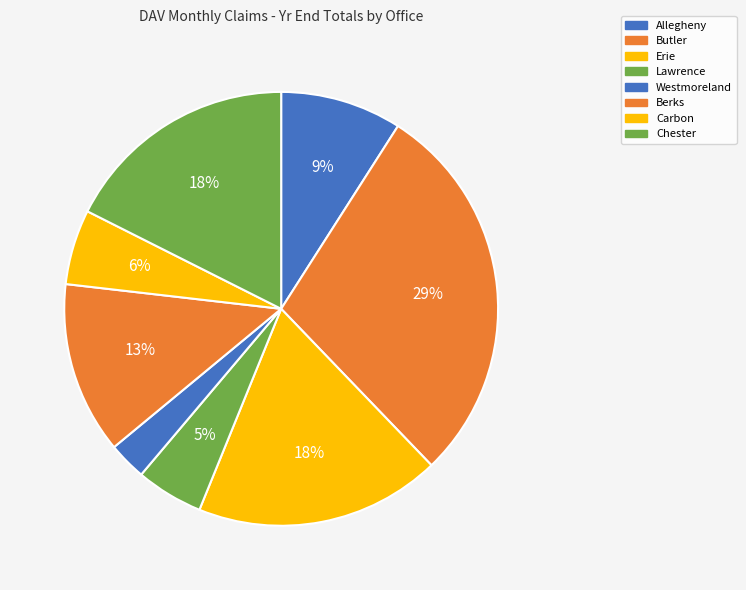

What is the largest slice in the pie chart?

Butler